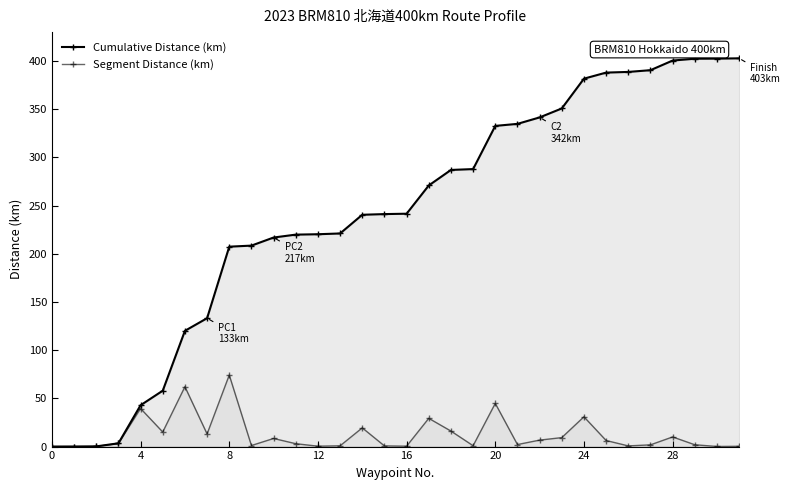

What is the total value across all series at 14?

259.9